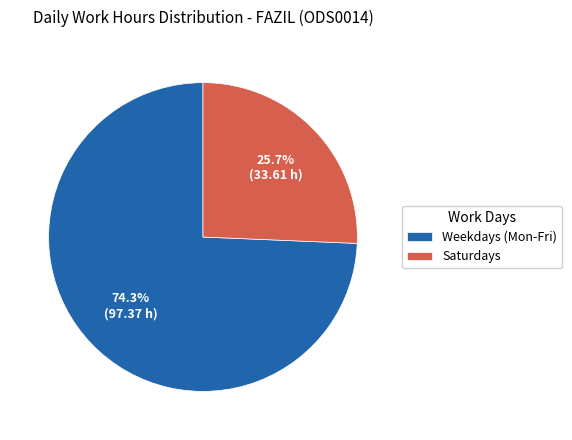

What is the largest slice in the pie chart?

Weekdays (Mon-Fri)